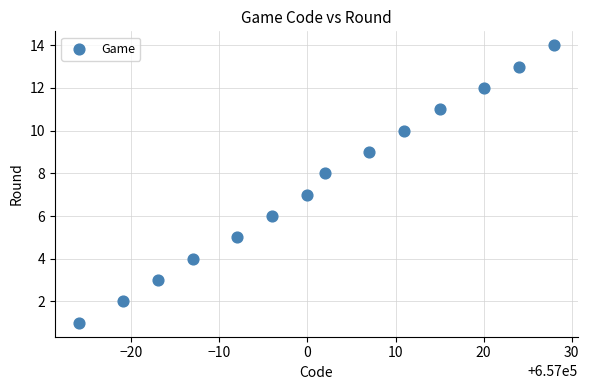

What is the range of Y values (max minus min)?

13